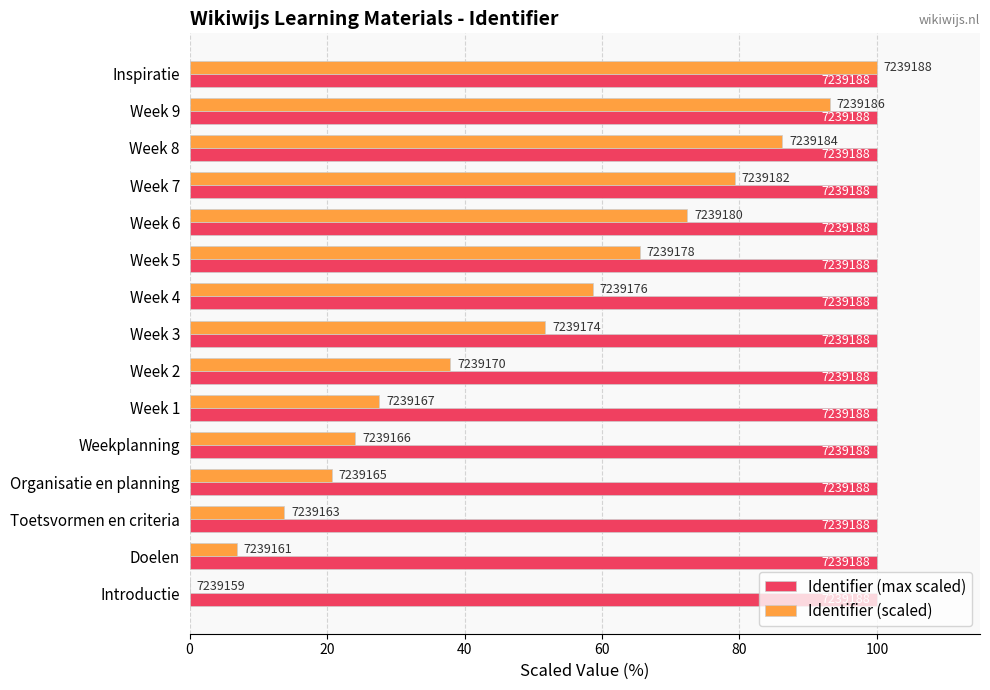

What position from the left is 80?

5